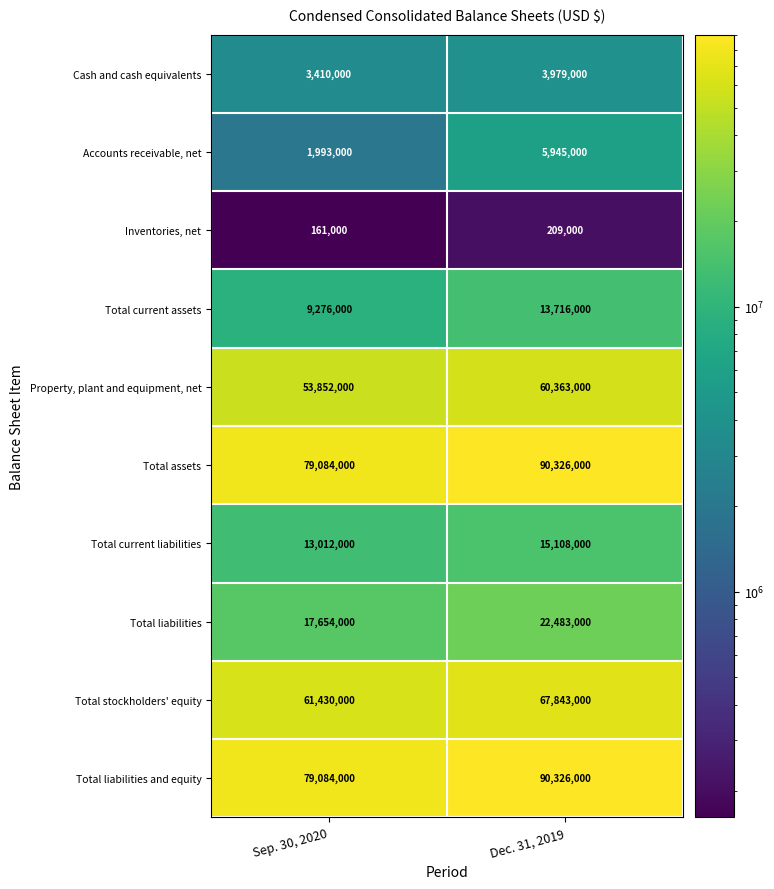

What is the difference between the highest and lowest values at Dec. 31, 2019?

90117000